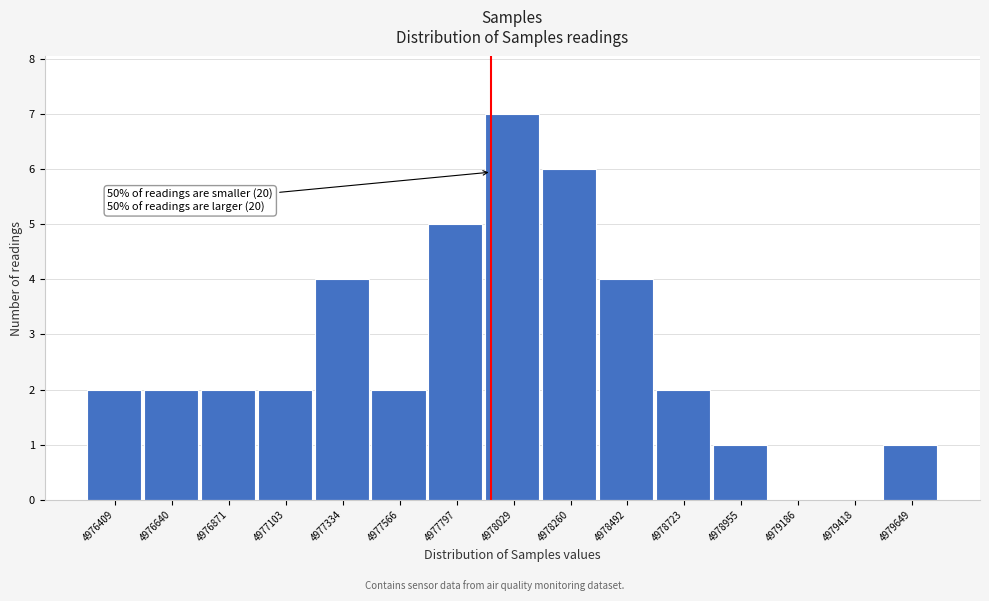

Reading right to left, transcribe all the data shown in this chart.

4979649=1	4979418=0	4979186=0	4978955=1	4978723=2	4978492=4	4978260=6	4978029=7	4977797=5	4977566=2	4977334=4	4977103=2	4976871=2	4976640=2	4976409=2